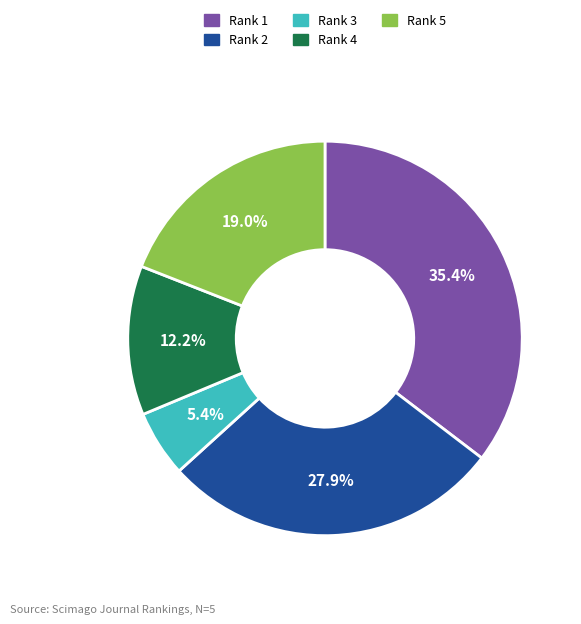

How much of the chart is everything except Rank 5?

81.0%